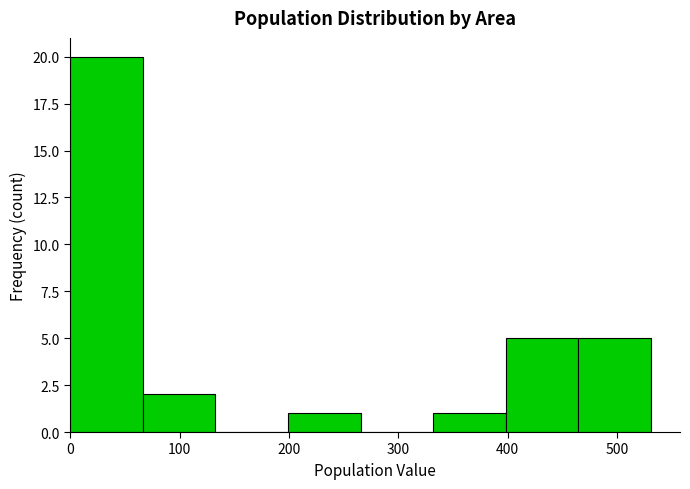

Over which range of the x-axis is the bar tallest?

0 to 70